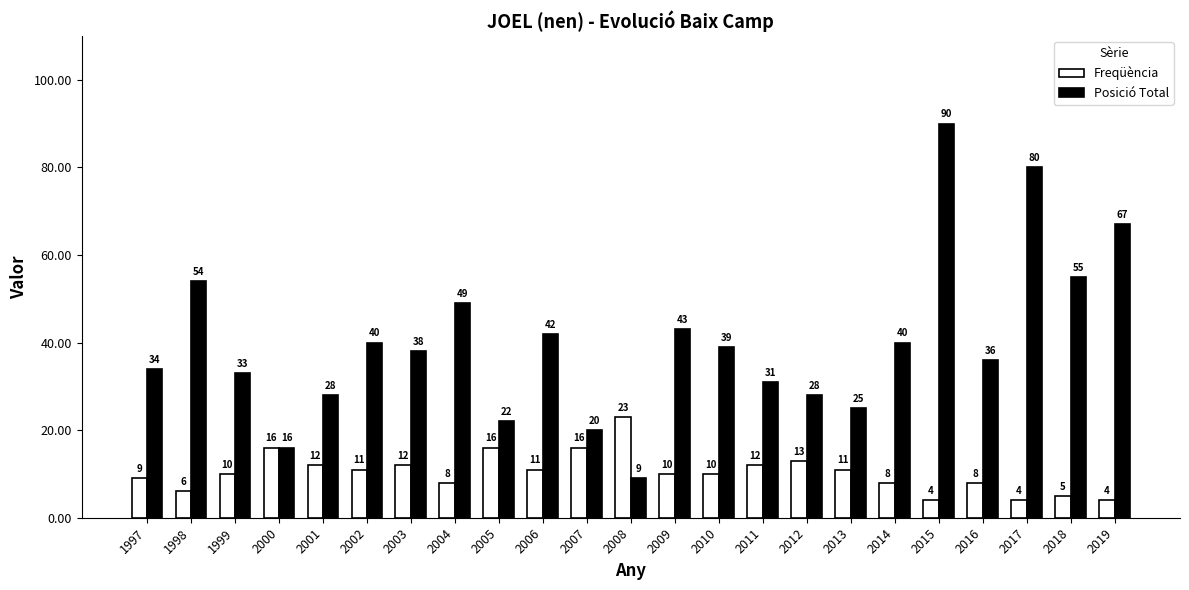

What is the value of the Freqüència bar at the 10th from the left?

11